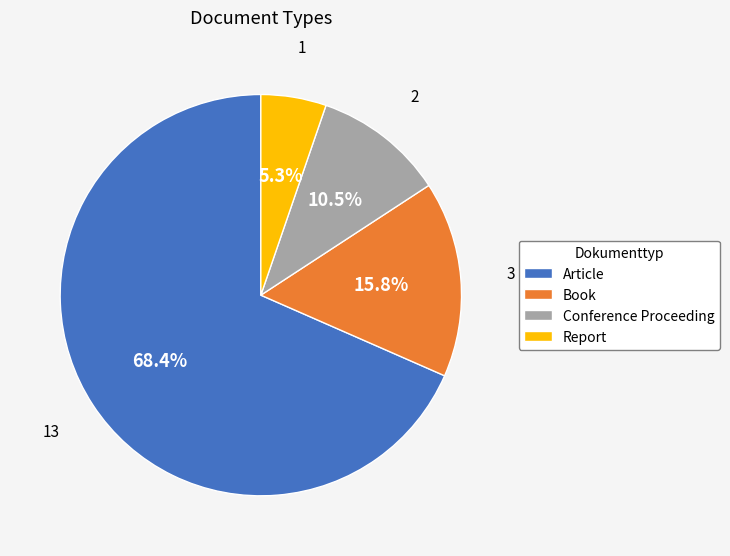

To the nearest percent, what is the average slice percentage?

25%